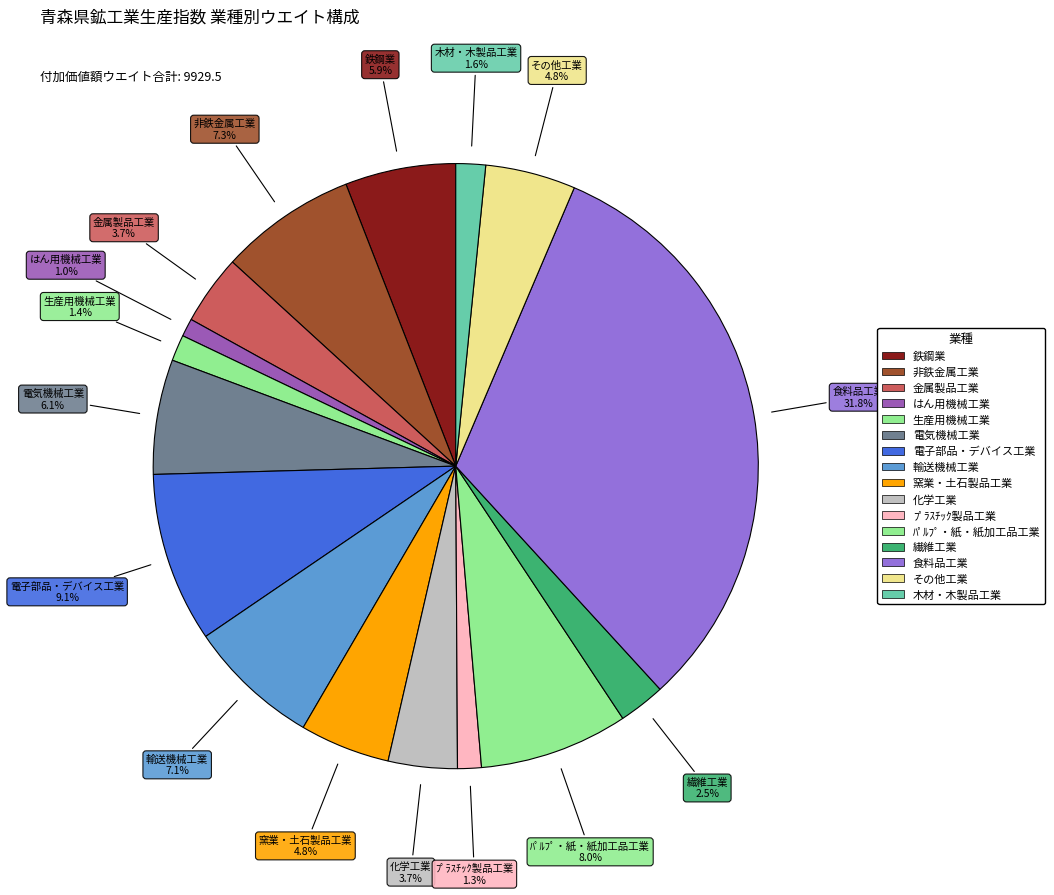

What percentage is the 食料品工業 slice, to the nearest percent?

32%